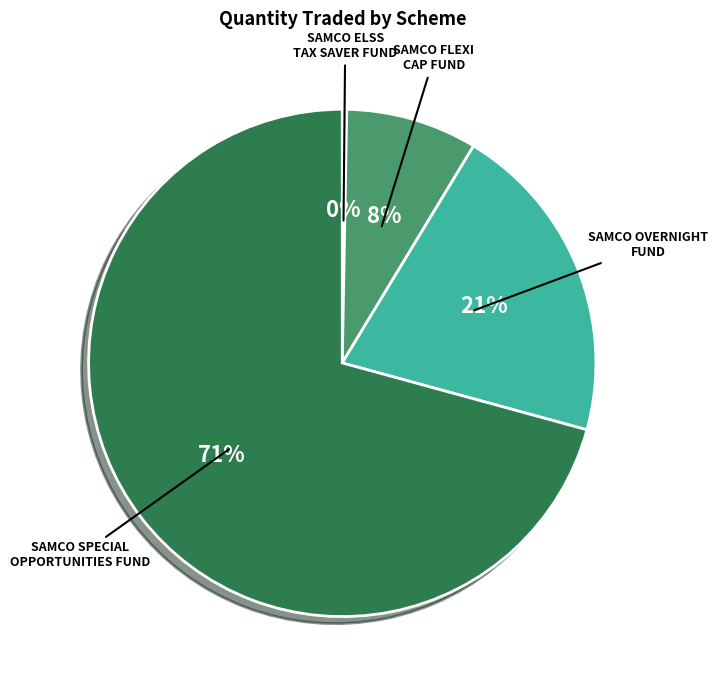

How many slices are in this pie chart?

4